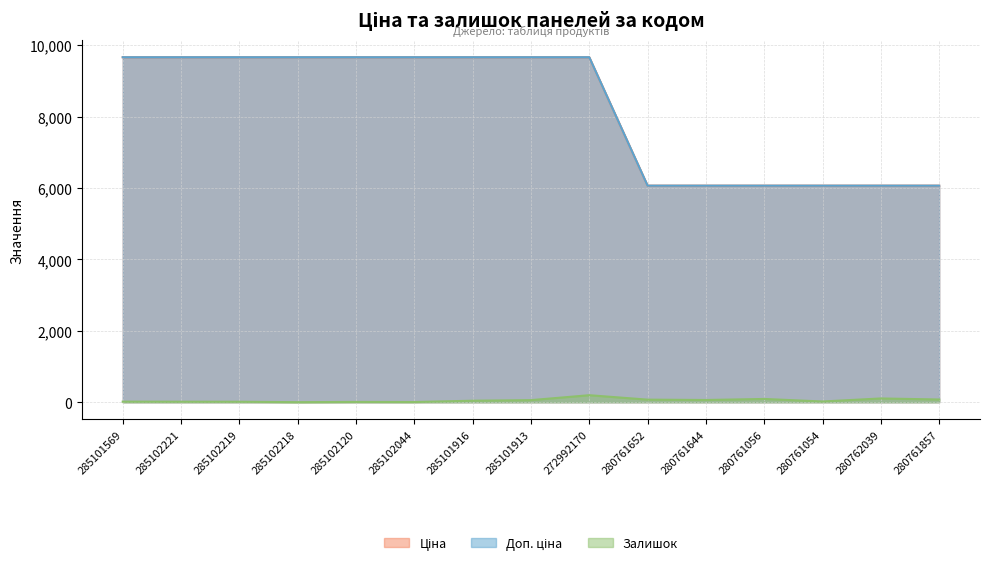

What is the difference between the second highest and second lowest values in the Залишок series?

100.0